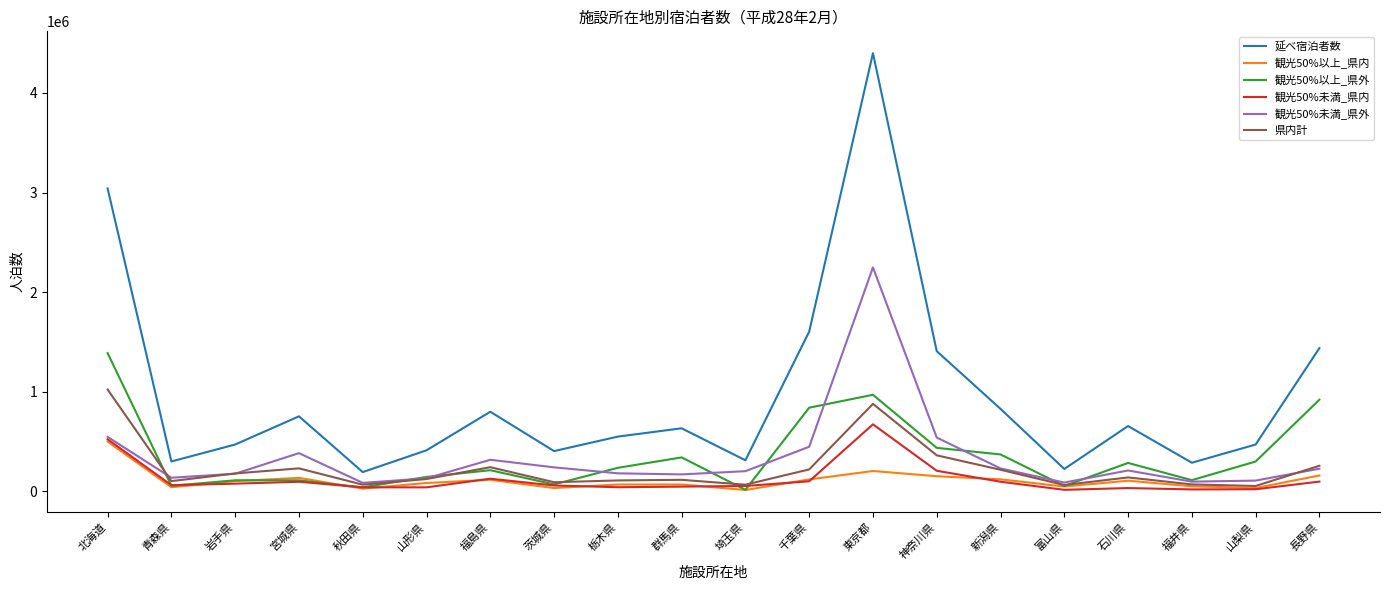

True or false: 観光50%未満_県外 and 県内計 intersect in this chart.

True